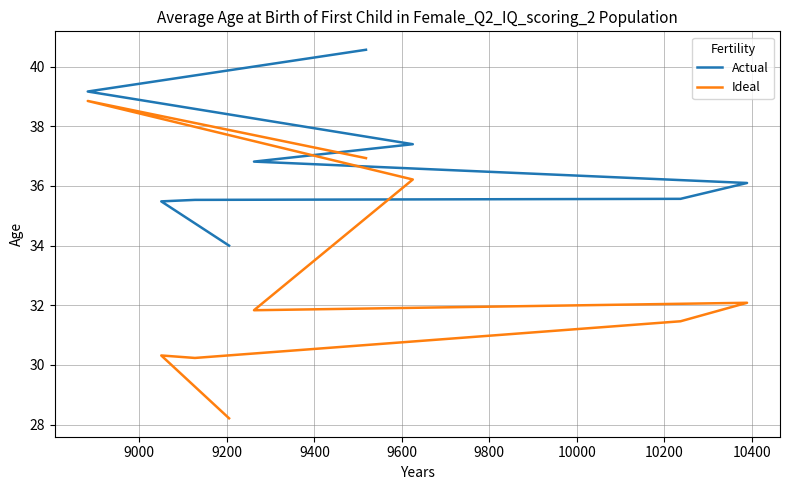

What is the value of the Actual point at the 3rd from the left?

35.5